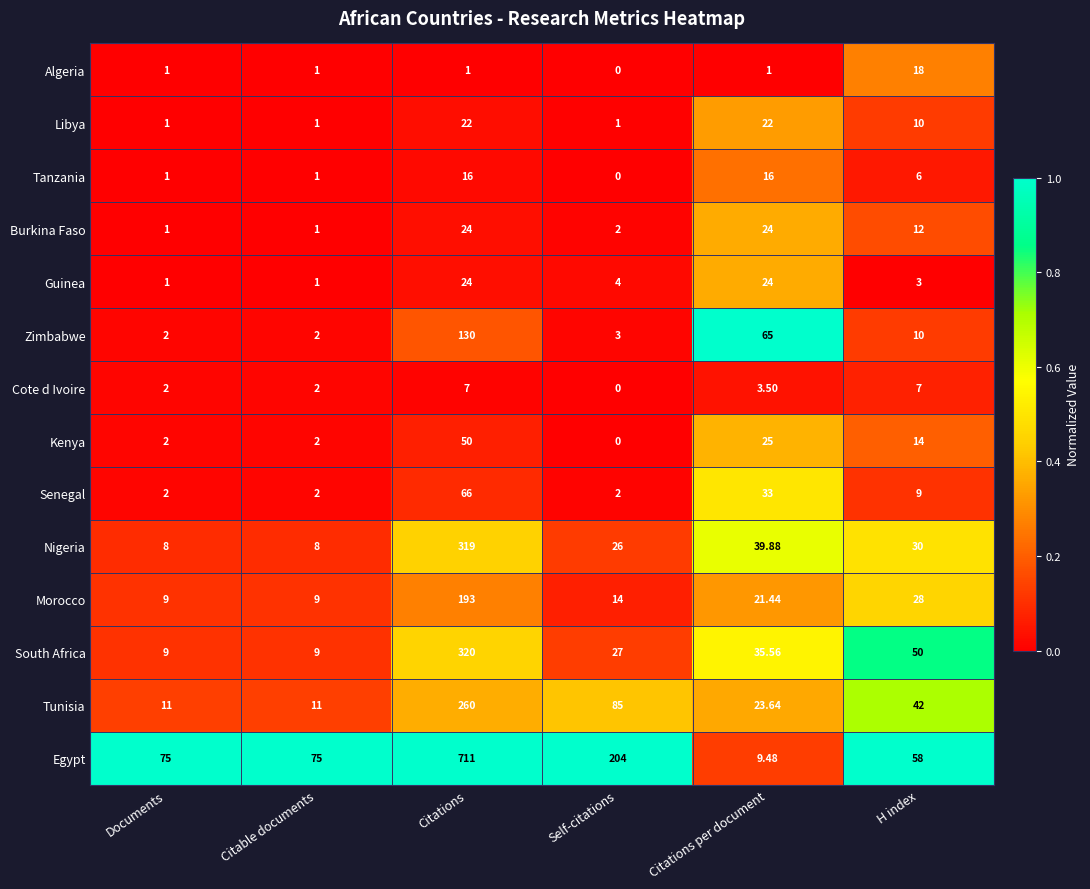

Between Citable documents and H index, which series saw the biggest shift?

South Africa